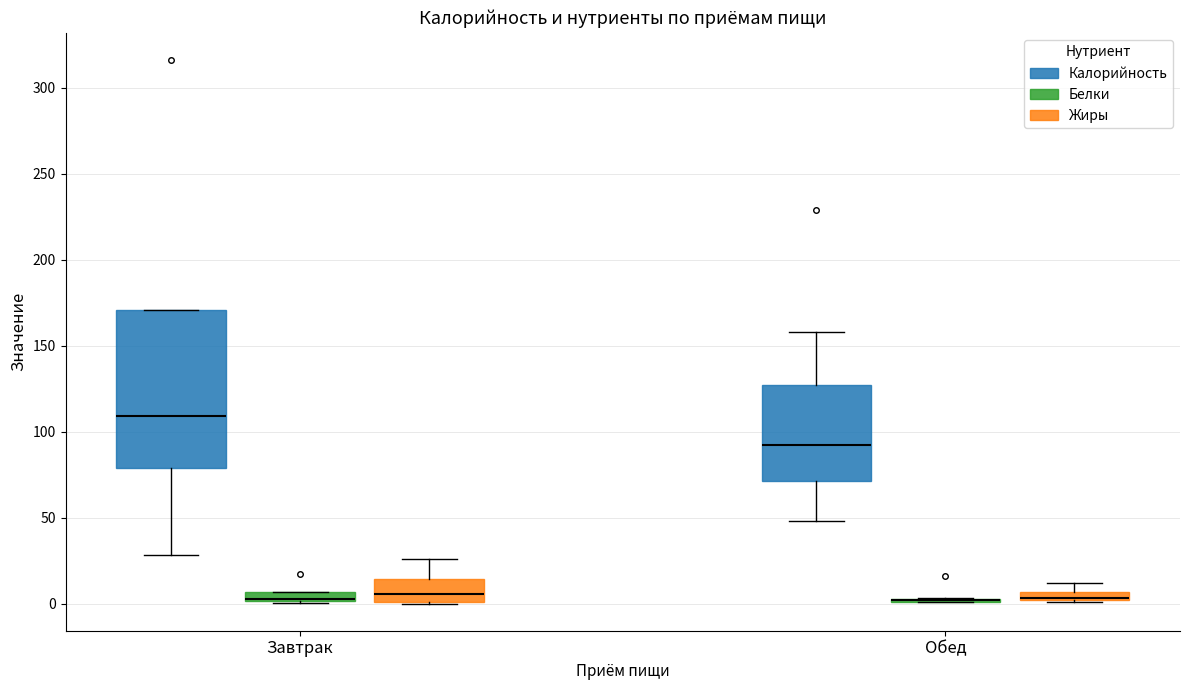

Where is the lower edge of the box for Обед (Калорийность) on the y-axis? The values are not printed on the chart, so give them approximately, as read against the axis.

70